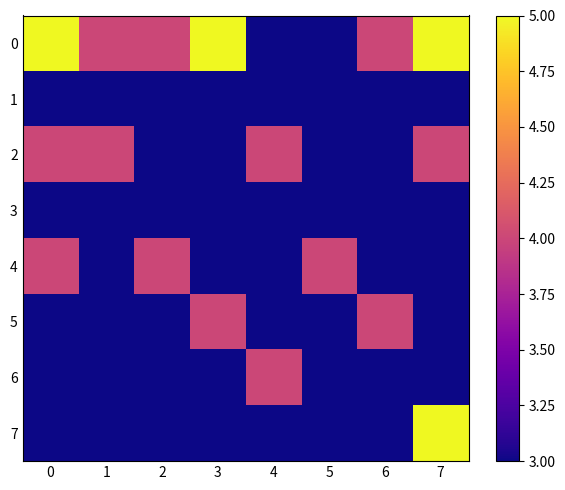

Rank the series by their maximum value, from lowest to highest.

1, 3, 2, 4, 5, 6, 0, 7